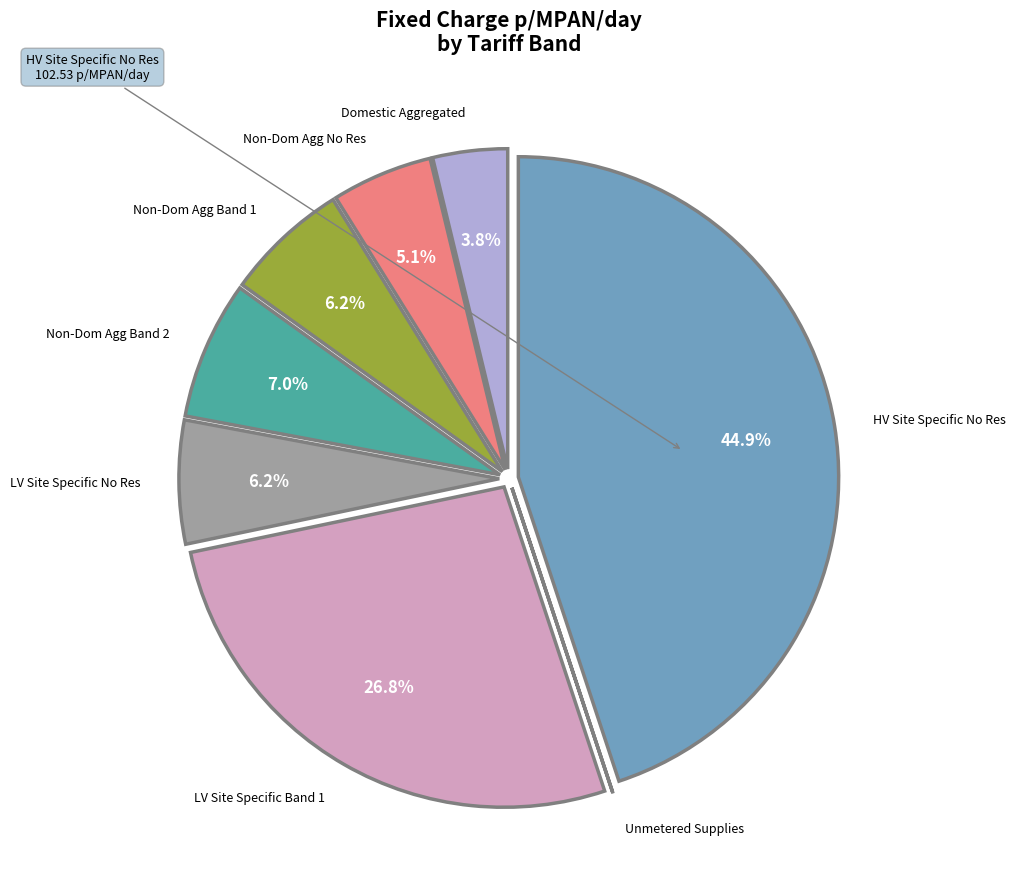

Is there any slice that represents more than half of the pie?

No